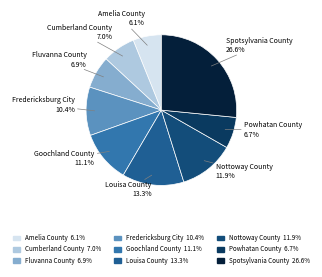

Is it true that Cumberland County is 7% of the pie?

True